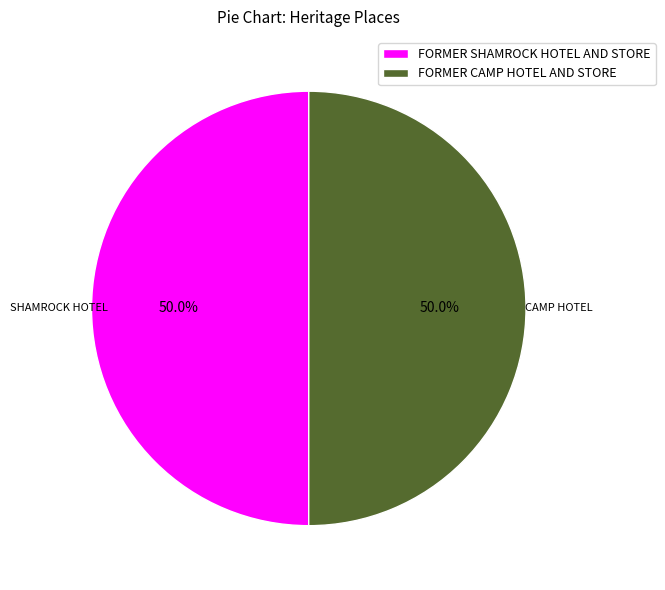

Is the sum of FORMER SHAMROCK HOTEL AND STORE and FORMER CAMP HOTEL AND STORE greater than half?

Yes